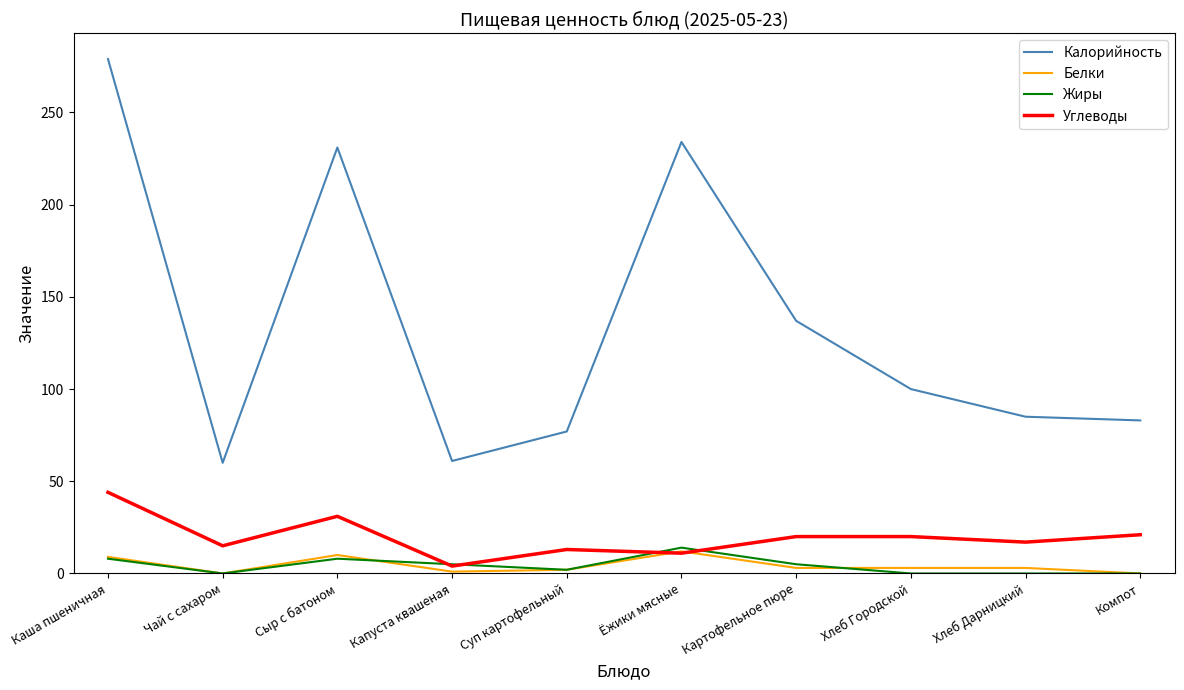

How many values in the Углеводы series are below 20?

5